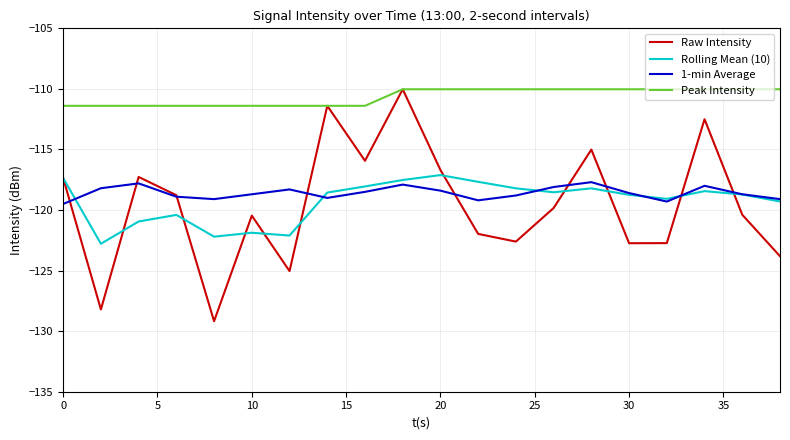

True or false: Rolling Mean (10) and Peak Intensity intersect in this chart.

False